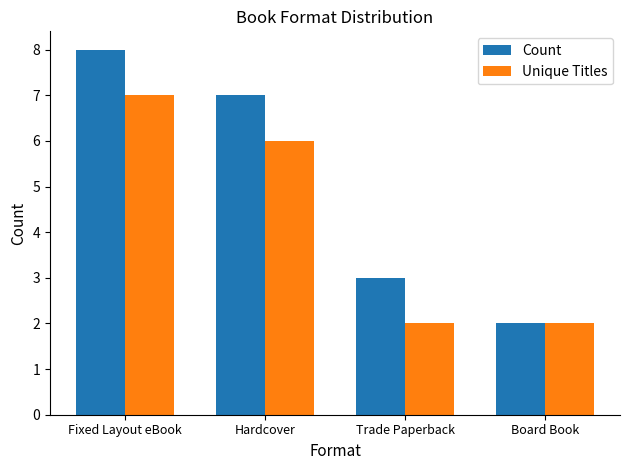

What position from the right is Board Book?

1